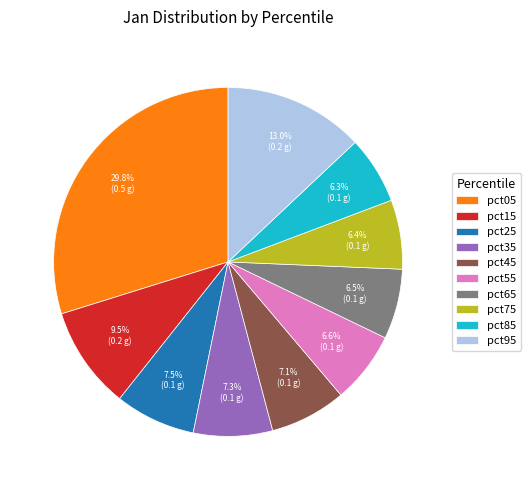

Is it true that pct05 is 35% of the pie?

False